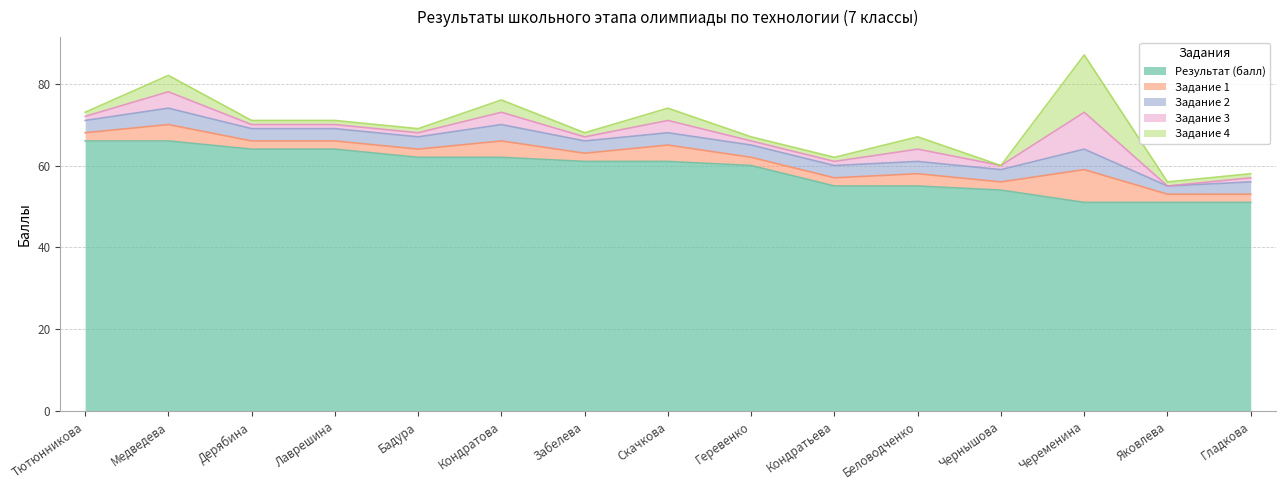

Does the chart have visible grid lines?

Yes